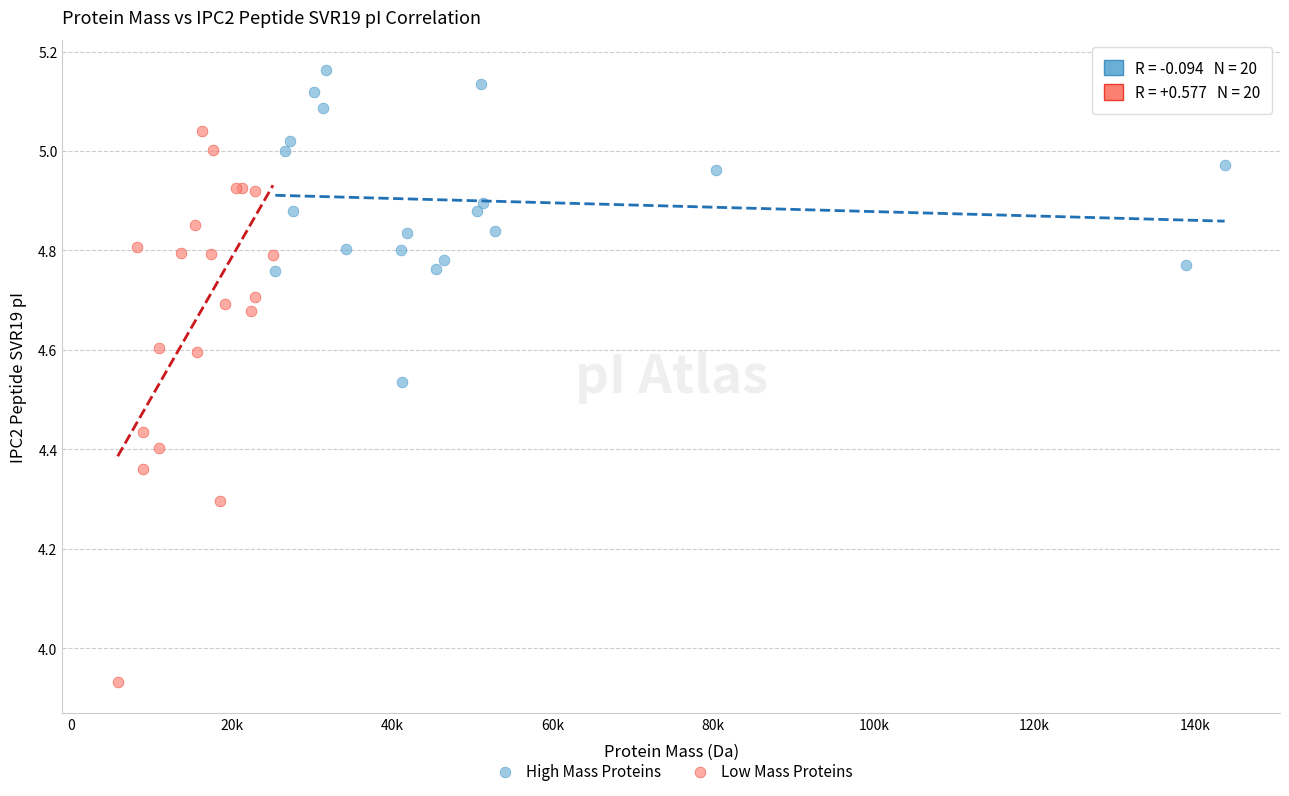

Which series reaches the minimum Y coordinate?

Low Mass Proteins